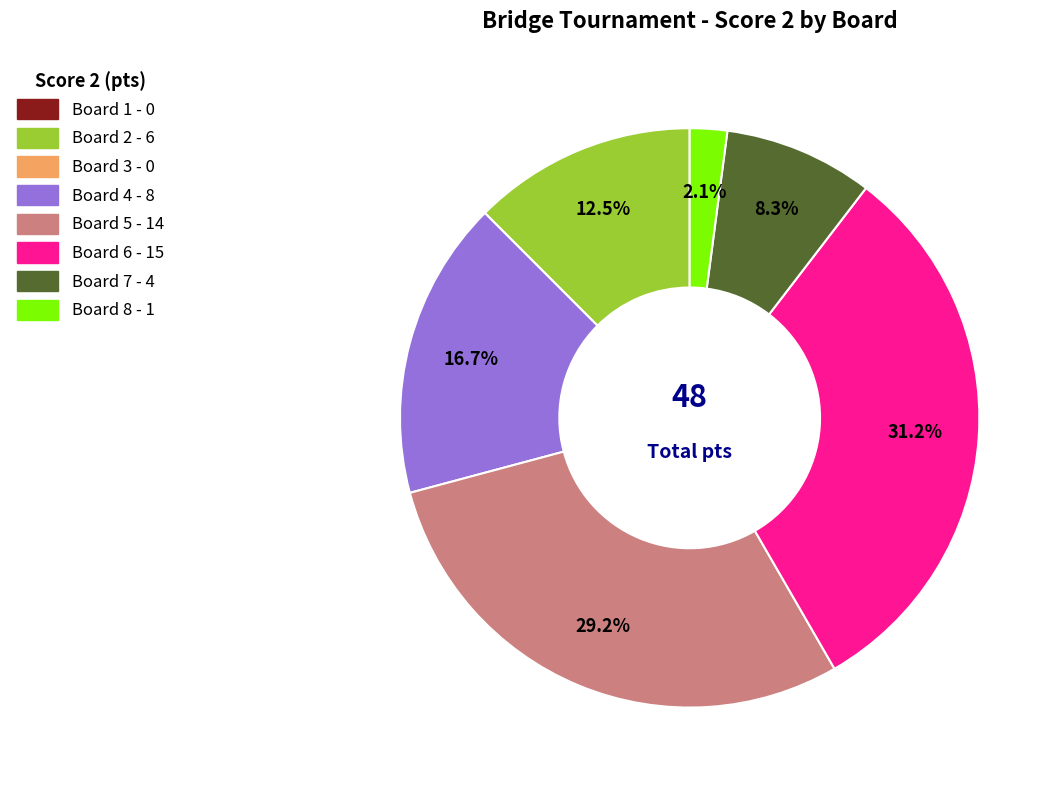

What is the largest slice in the pie chart?

Board 6